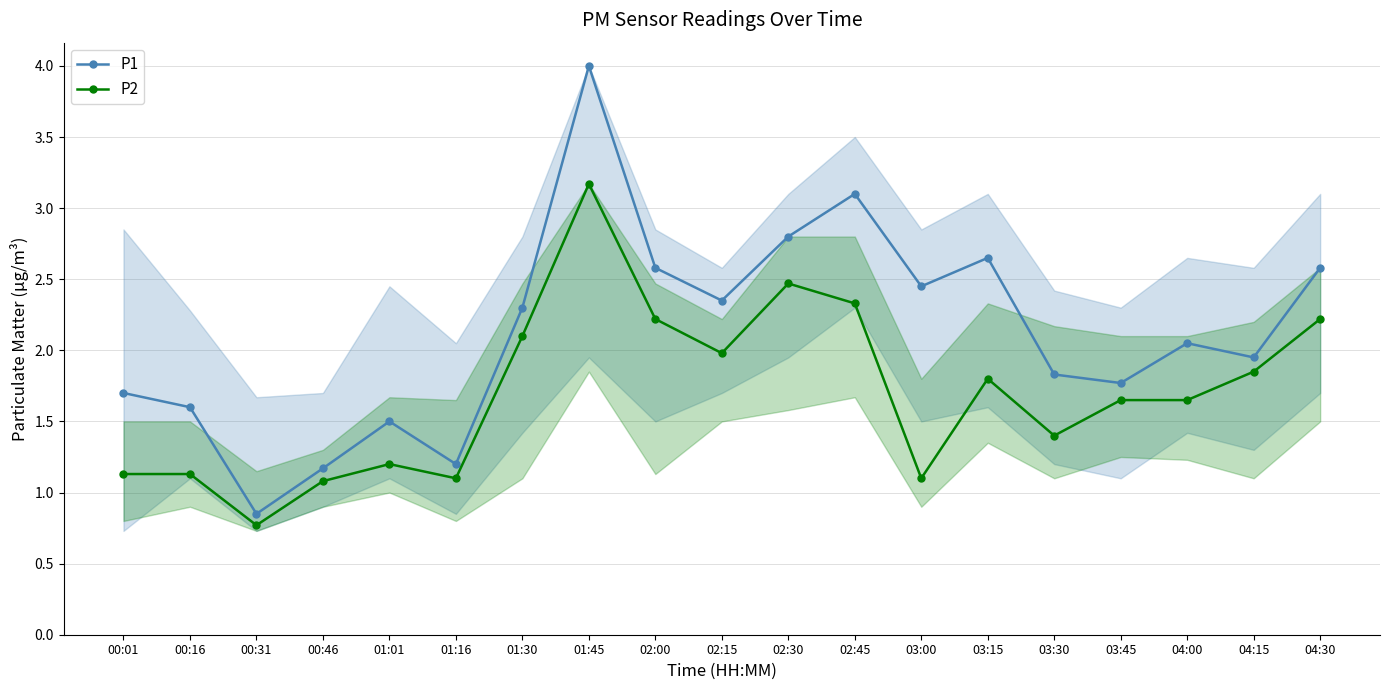

What is the value of the P2 point at the 10th from the left?

2.0